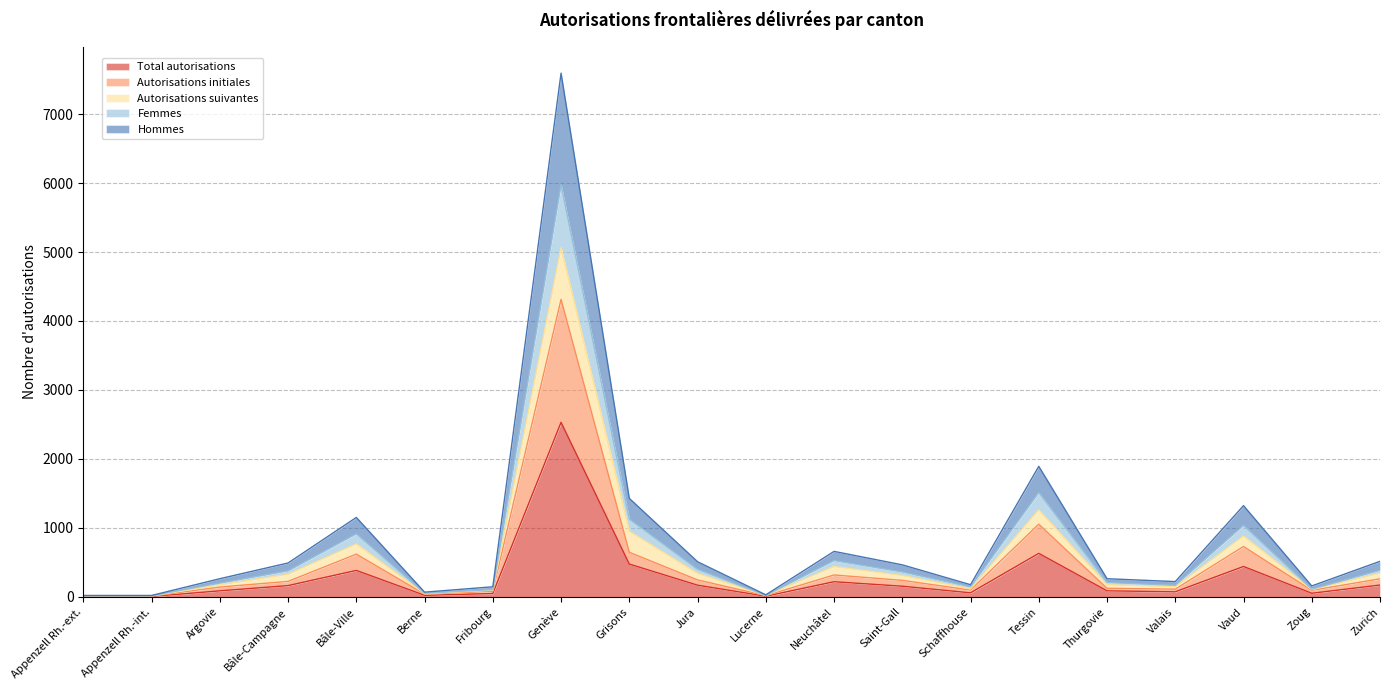

Which has a higher value, Bâle-Ville or Appenzell Rh.-int.?

Bâle-Ville